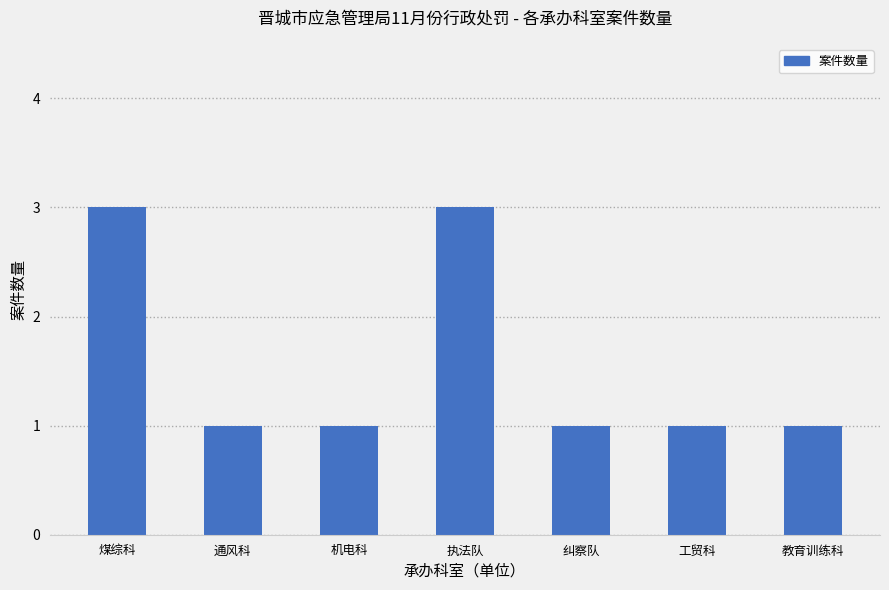

Read the value at 纠察队.

1